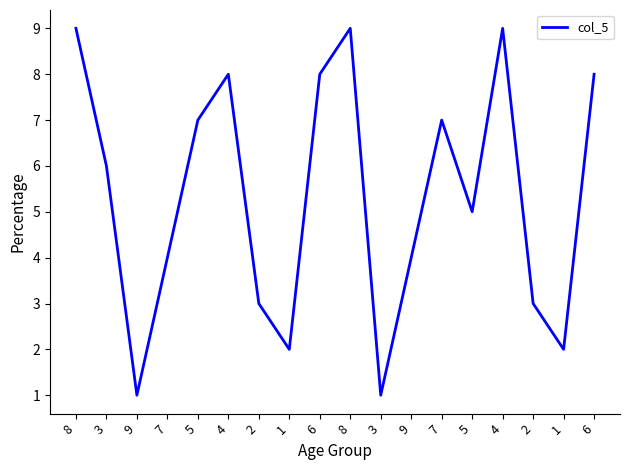

Reading left to right, extract all data points from this chart.

8=9	3=6	9=1	7=4	5=7	4=8	2=3	1=2	6=8	8=9	3=1	9=4	7=7	5=5	4=9	2=3	1=2	6=8